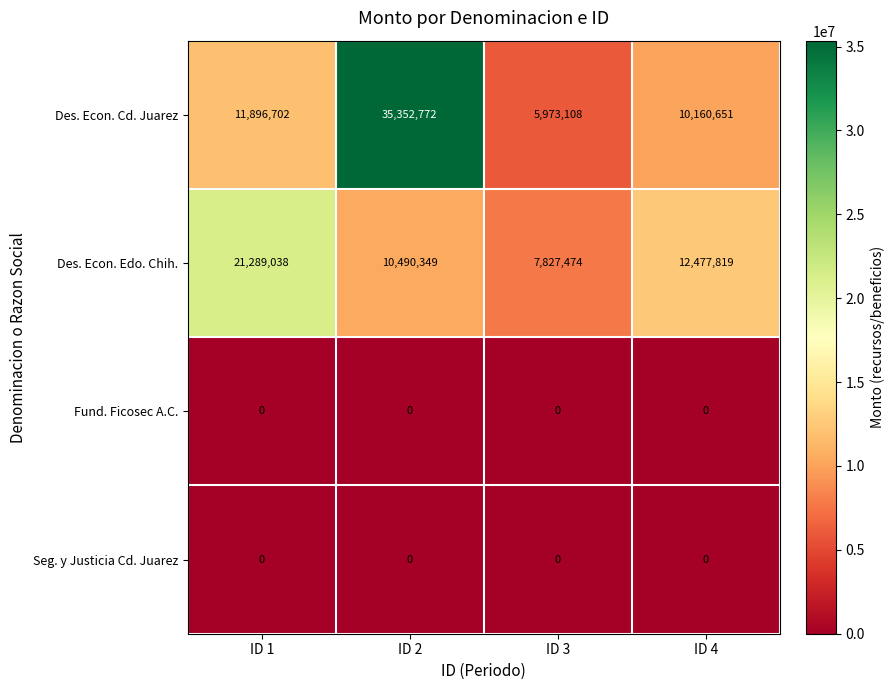

At how many categories does at least one series exceed 32747868?

1